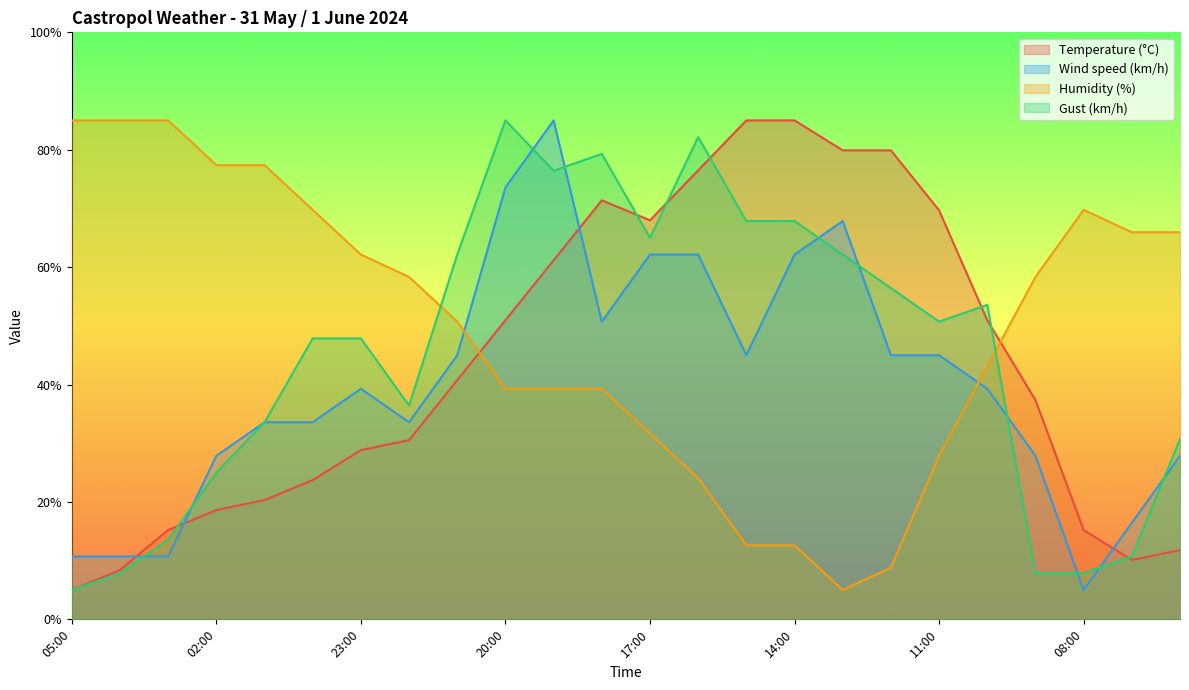

How many interior local peaks does the Wind speed (km/h) series have?

3